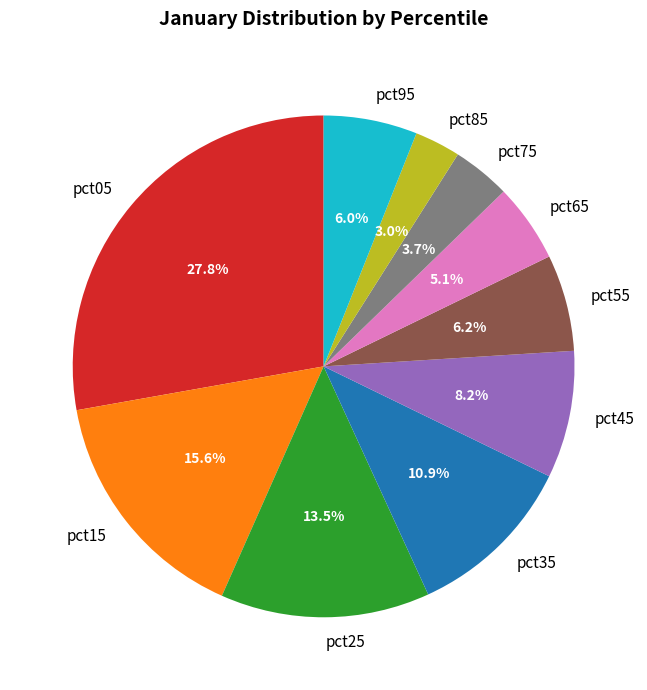

How many segments does this pie chart have?

10